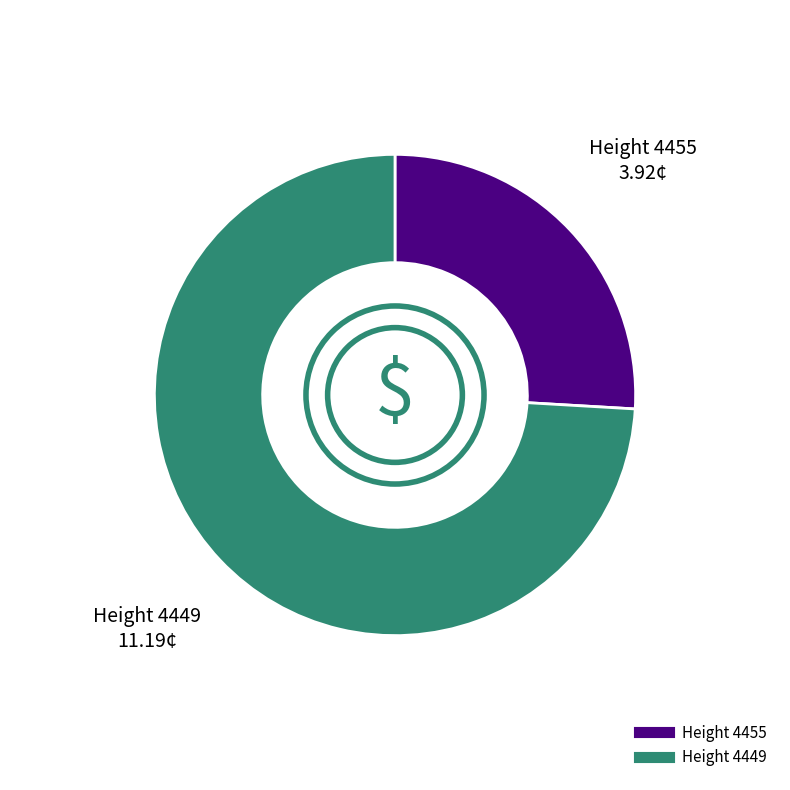

Is there a majority slice in this chart?

Yes